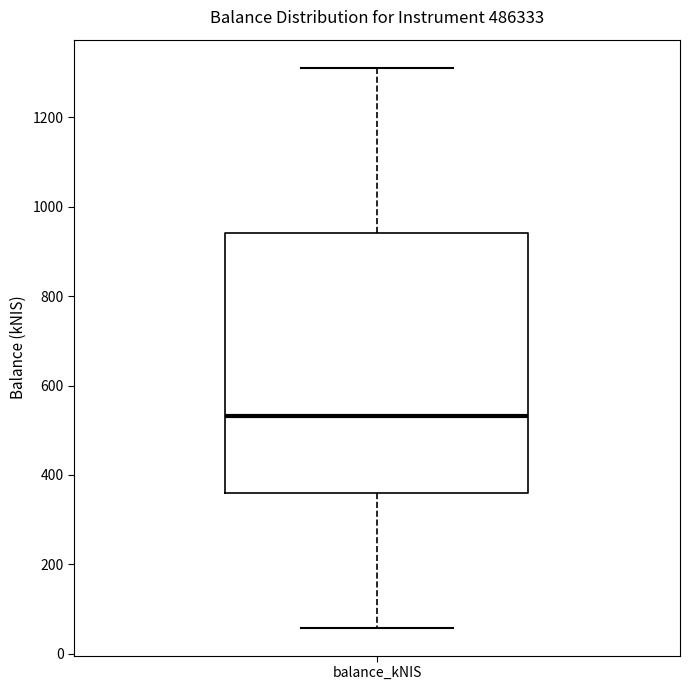

Transcribe this box plot: give where the median line is, the range the box spans, and where the two whiskers end, as read against the y-axis. The values are not printed on the chart, so give them approximately, as read against the axis.

median 540, box 360 to 940, whiskers 60 to 1320